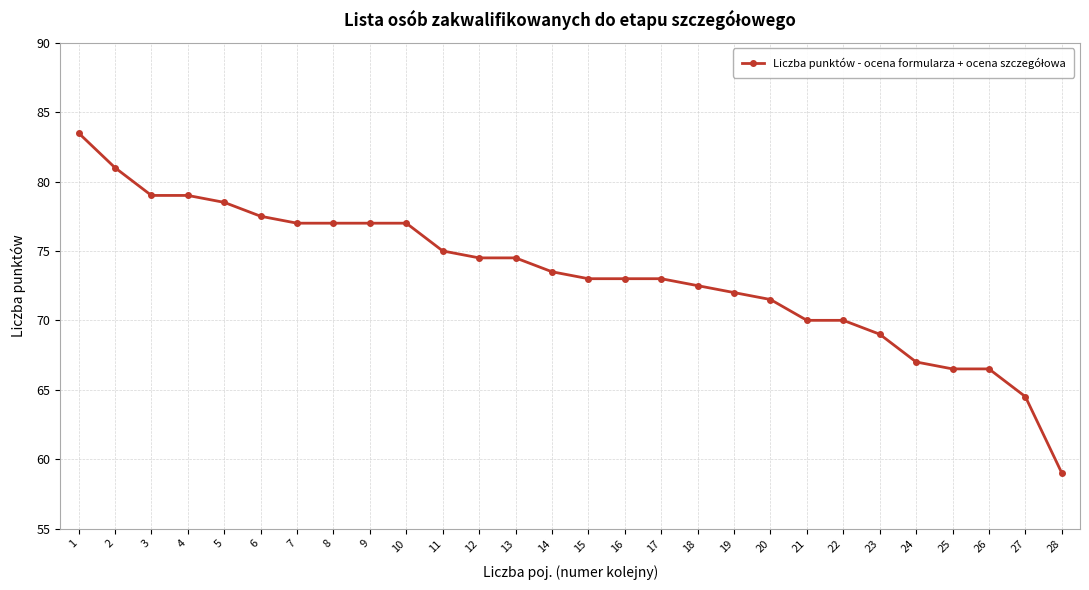

What is the value of the 26th point from the left?

66.5